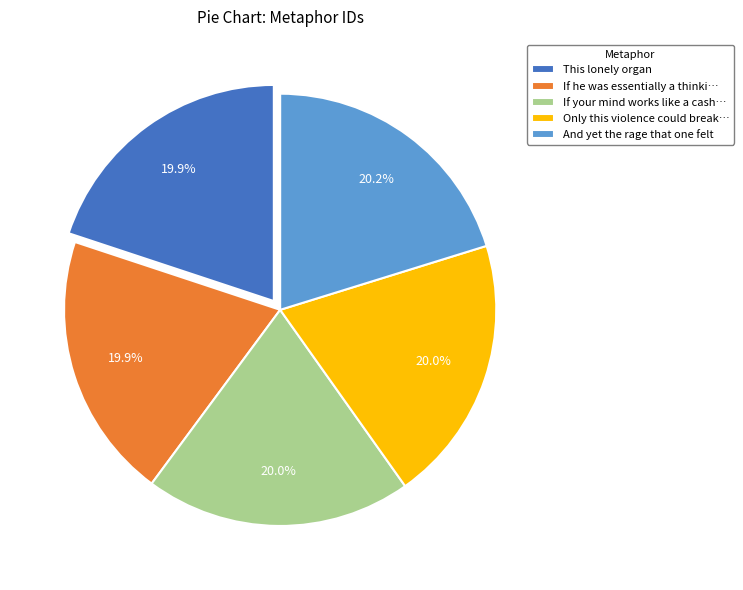

What percentage do This lonely organ and Only this violence could break… together represent?

39.9%